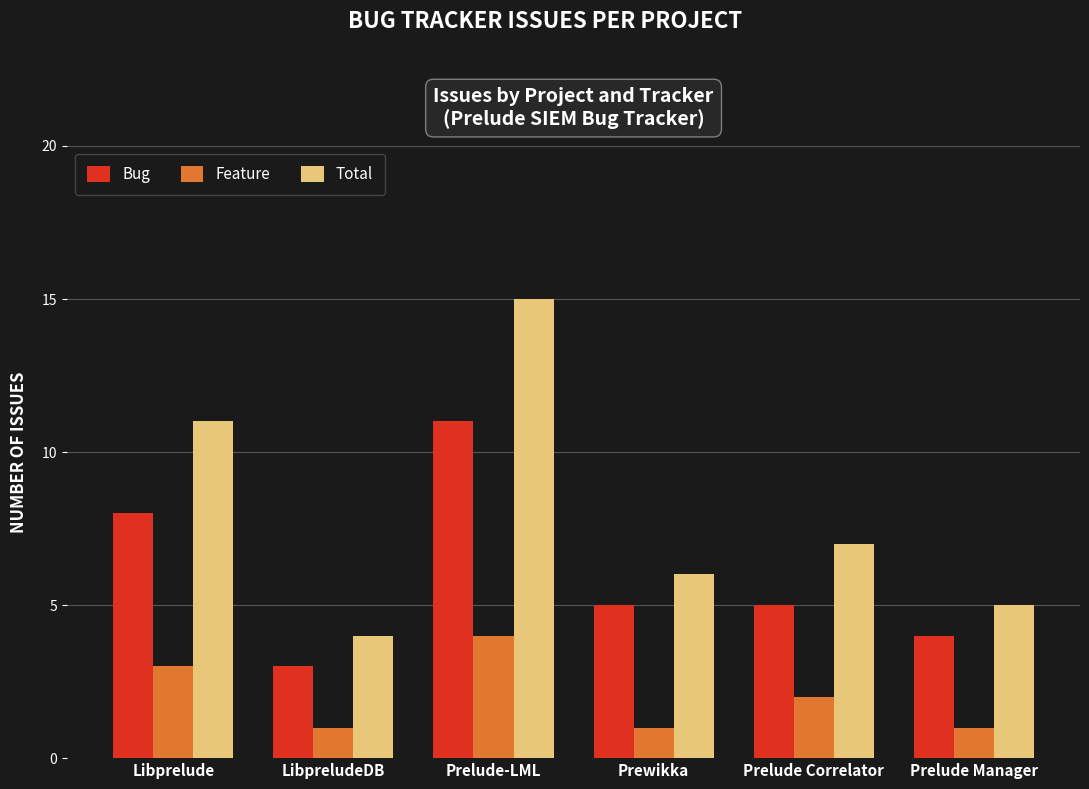

Reading left to right, list all the values displayed in this chart.

Bug: Libprelude=8	LibpreludeDB=3	Prelude-LML=11	Prewikka=5	Prelude Correlator=5	Prelude Manager=4
Feature: Libprelude=3	LibpreludeDB=1	Prelude-LML=4	Prewikka=1	Prelude Correlator=2	Prelude Manager=1
Total: Libprelude=11	LibpreludeDB=4	Prelude-LML=15	Prewikka=6	Prelude Correlator=7	Prelude Manager=5